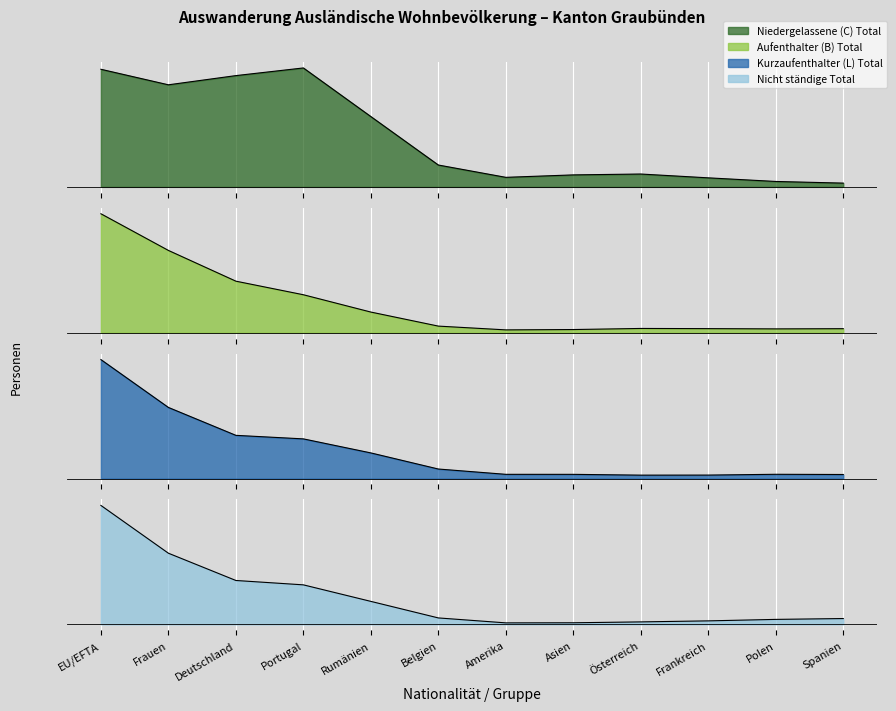

What is the value of the Aufenthalter (B) Total point at the 12th from the left?

2